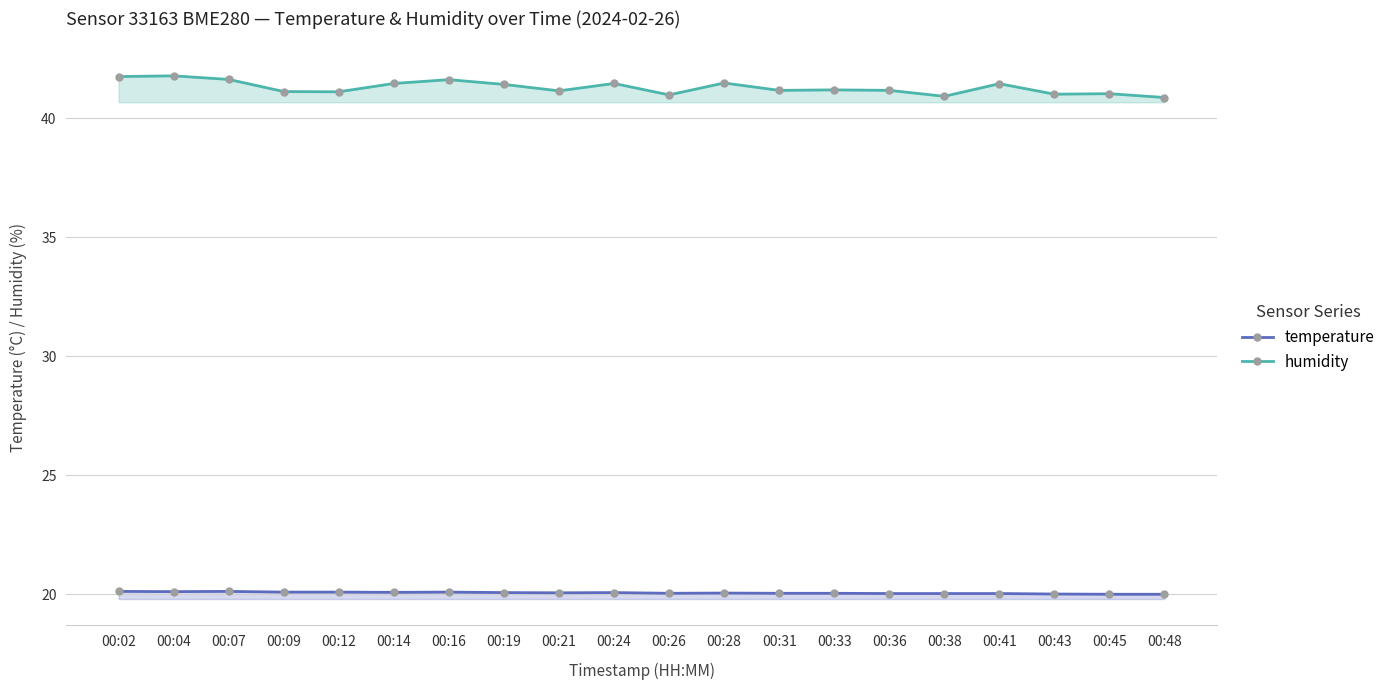

What is the difference between the highest and lowest values at 00:21?

21.1